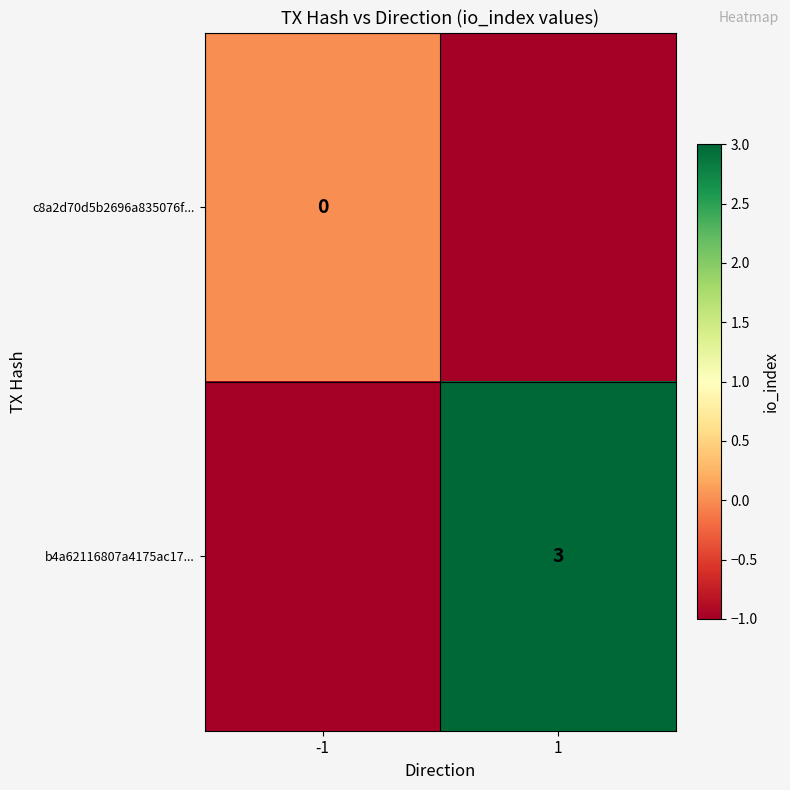

What is the approximate value of b4a62116807a4175ac17... at 1?

3